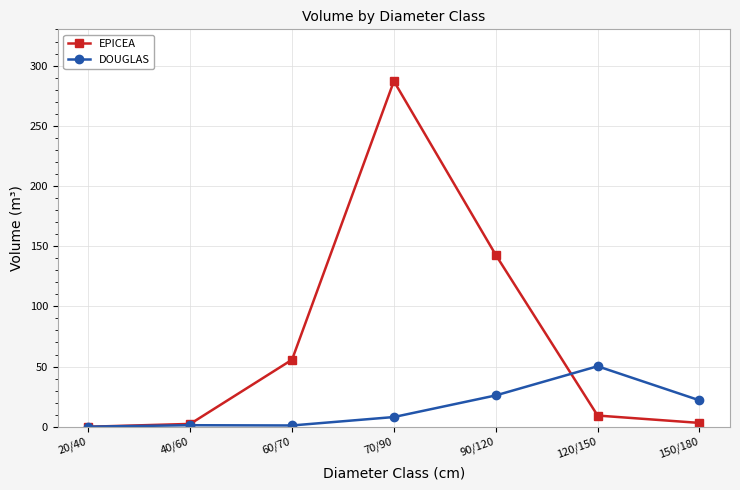

List the series in order of their peak value, lowest first.

DOUGLAS, EPICEA